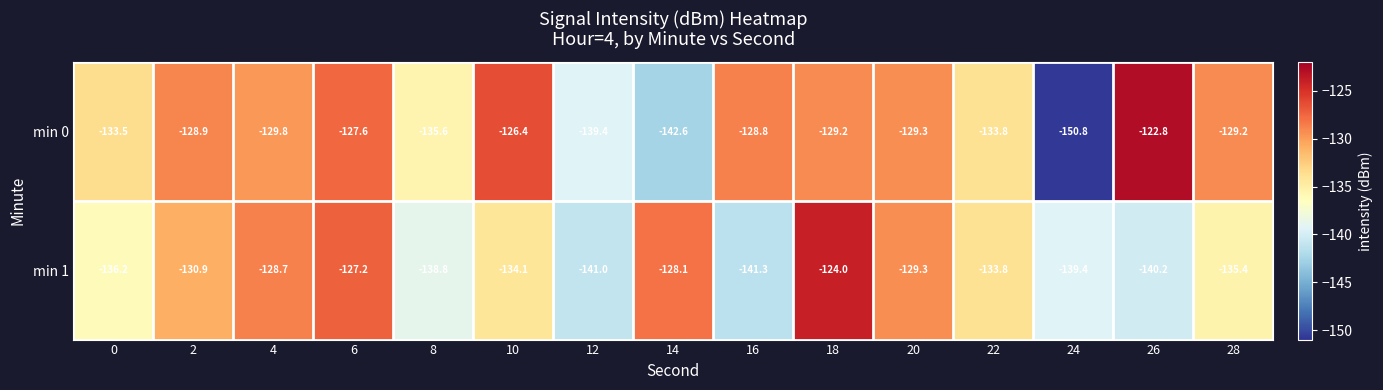

What is the approximate value of min 1 at 0?

-136.2